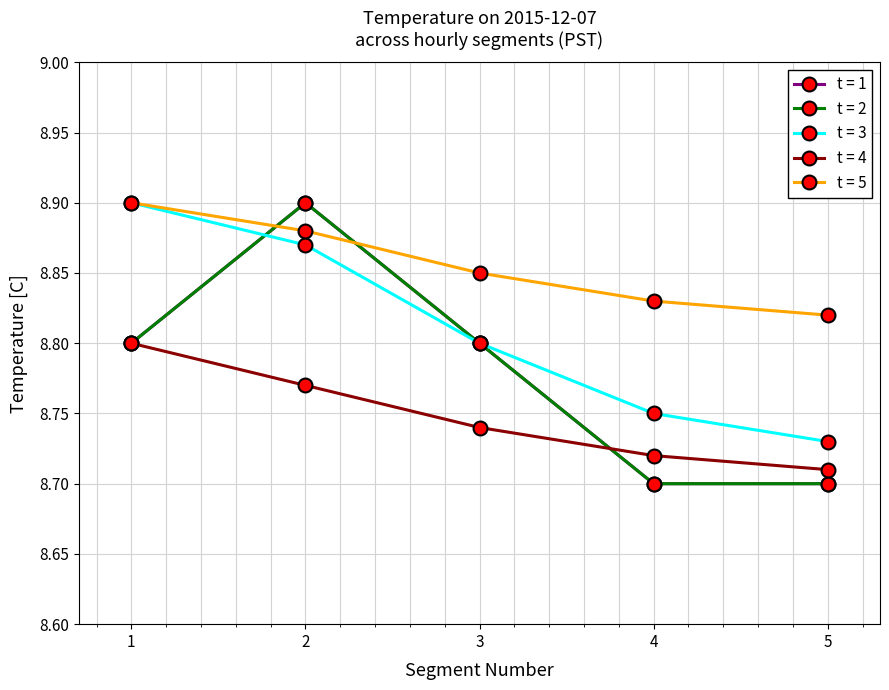

Is this an area chart (filled region under the line)?

No